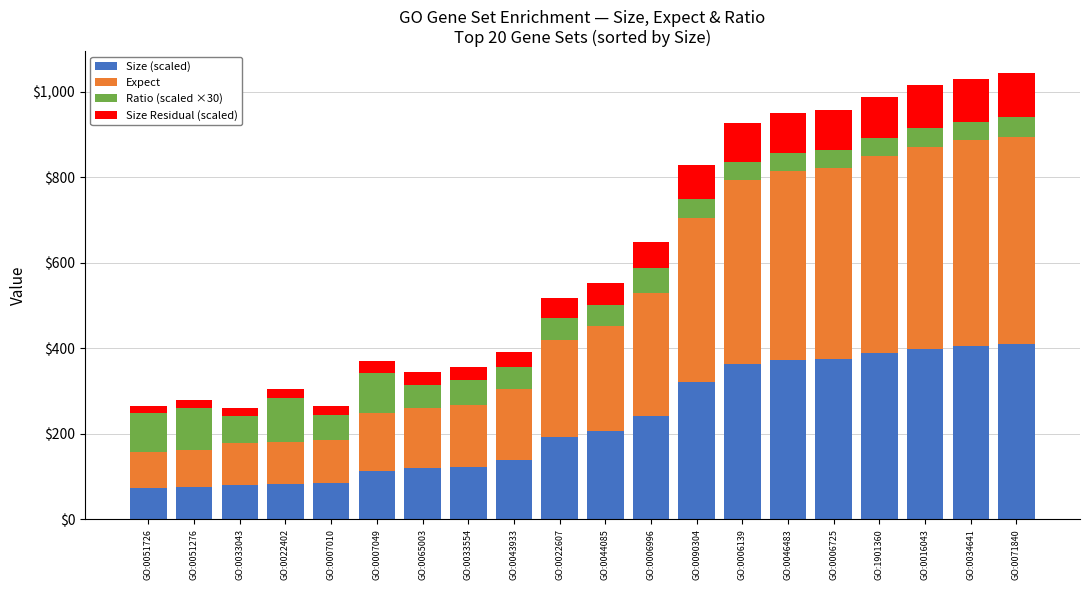

What is the total value across all series at GO:0090304?

829.1